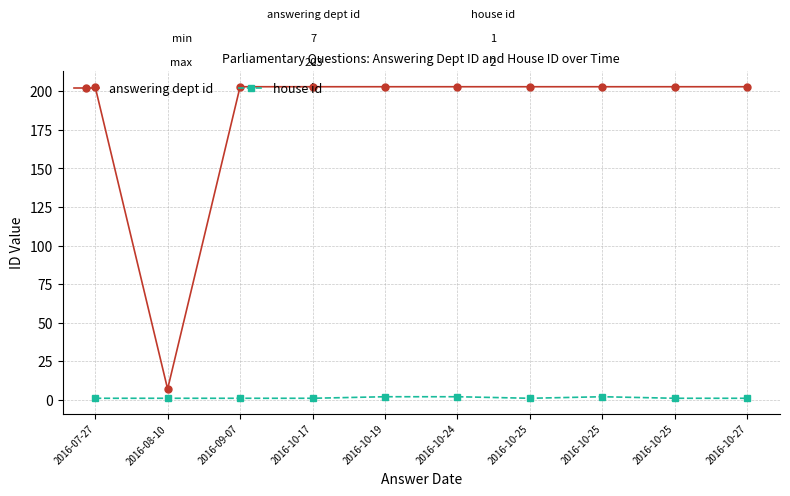

What are all the series names shown in the legend?

answering dept id, house id